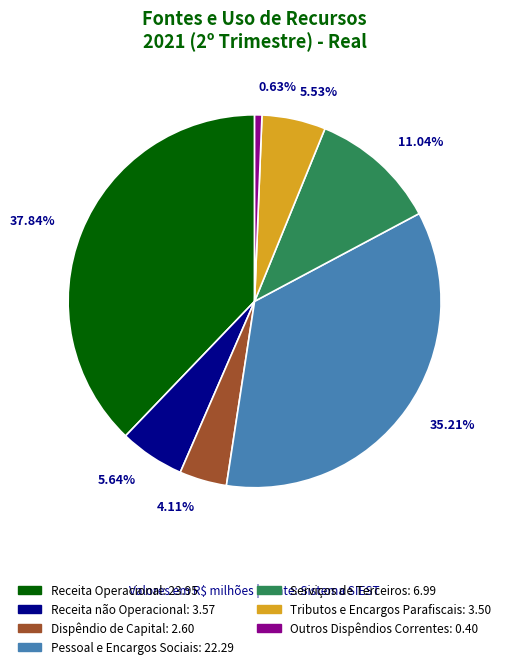

Count the number of slices in the pie.

7